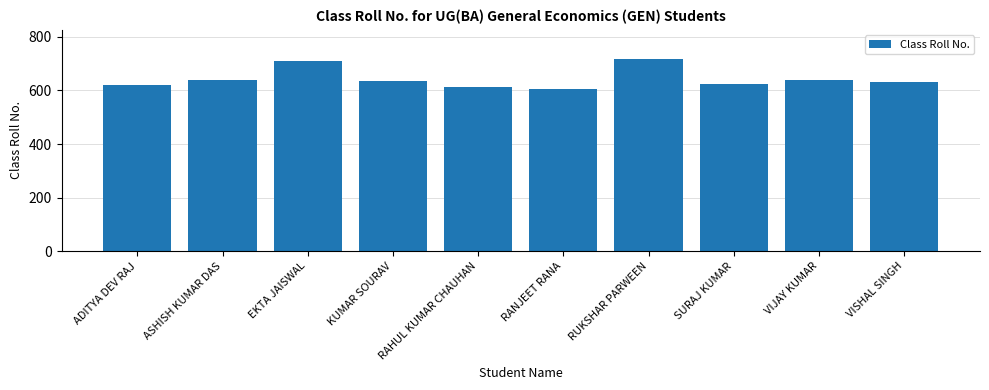

What is the value of the 3rd bar from the left?

712